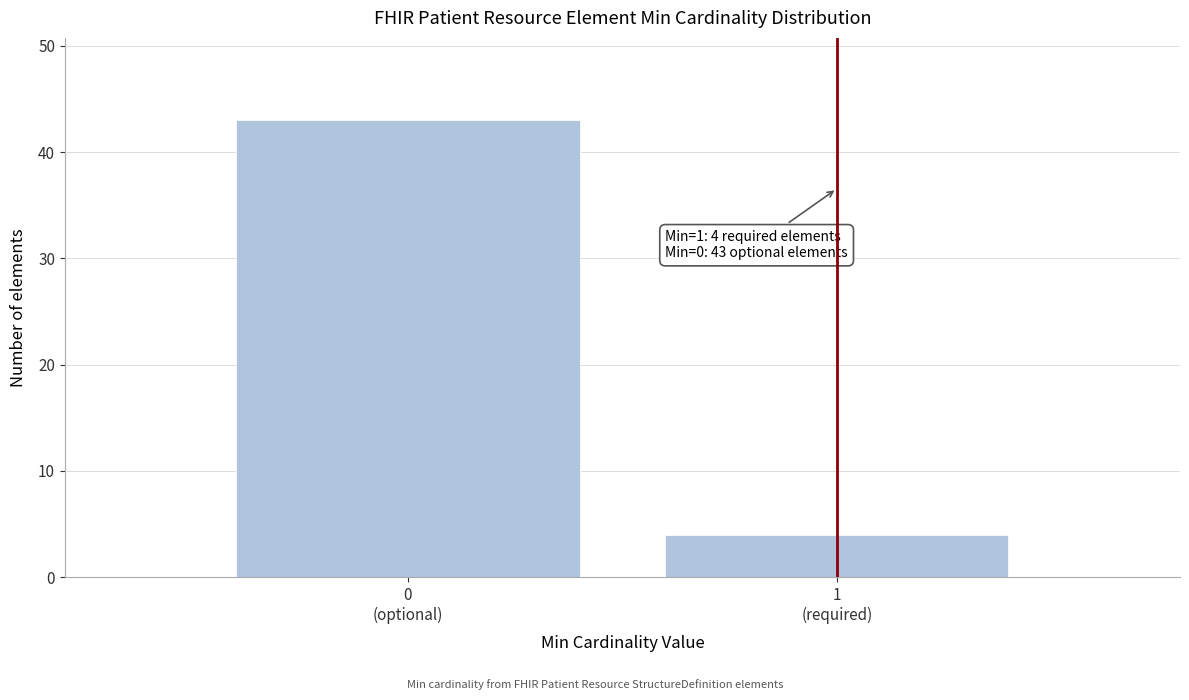

Reading left to right, list all the values displayed in this chart.

43	4